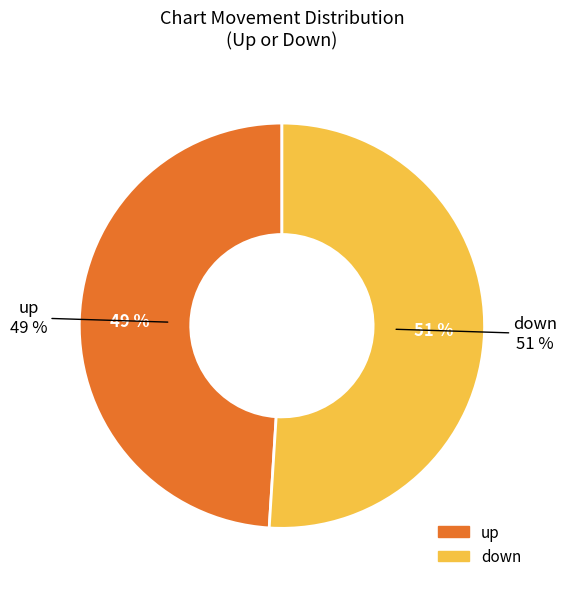

Is there any slice that represents more than half of the pie?

Yes